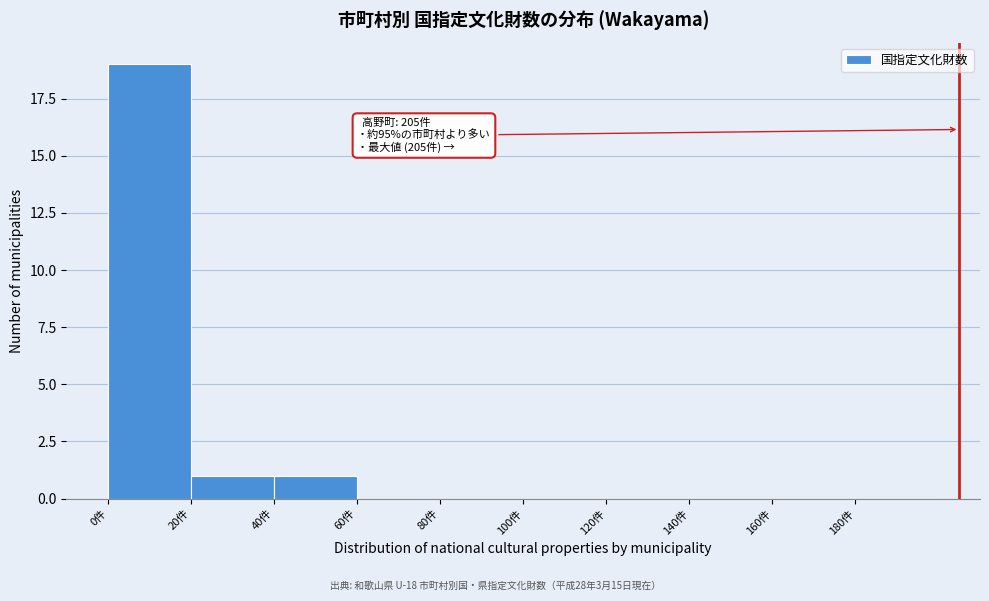

Over which range of the x-axis is the bar tallest?

0 to 20